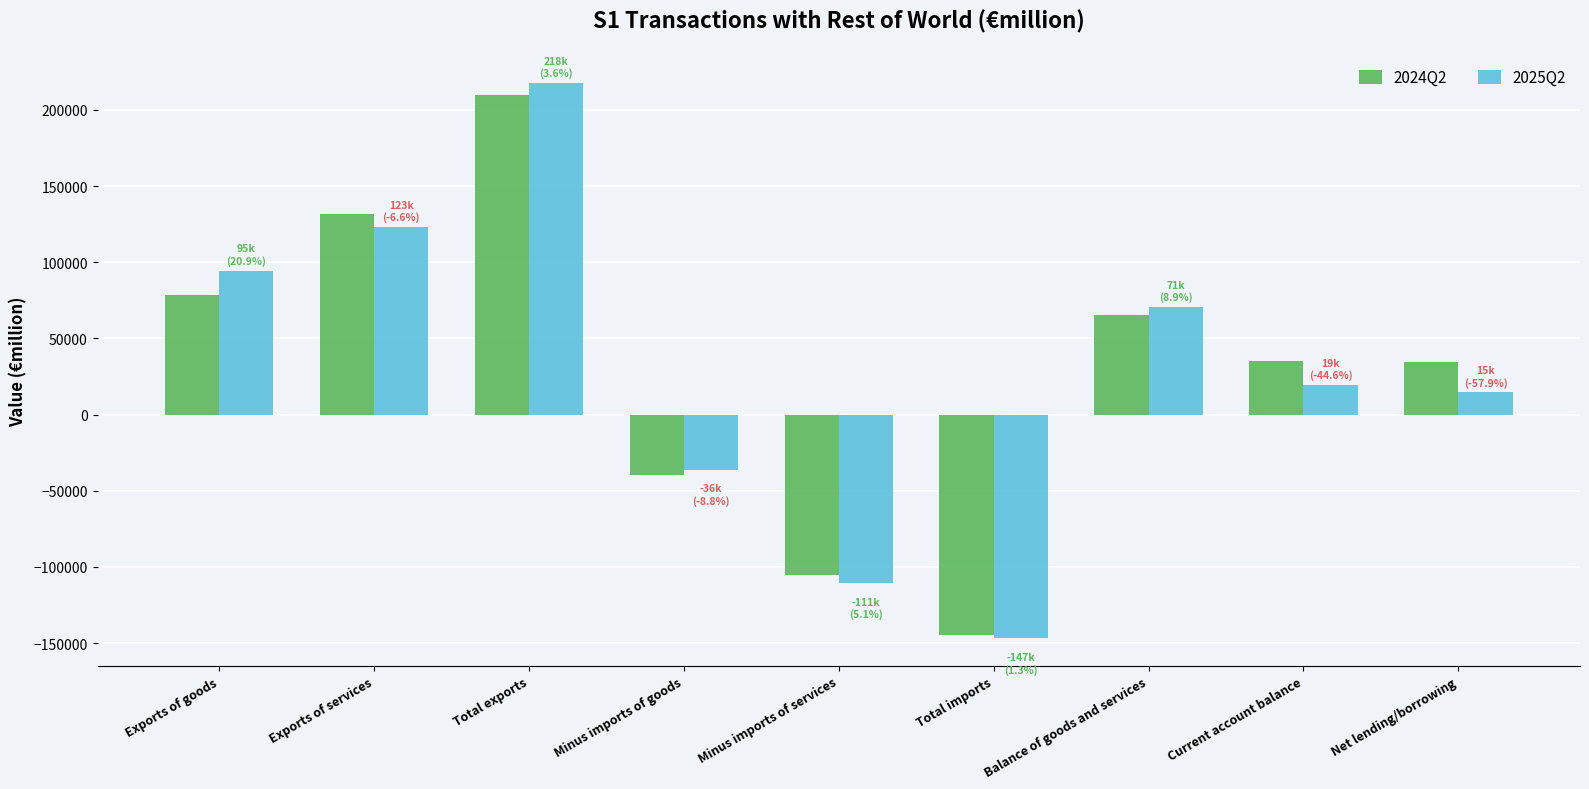

Between Minus imports of services and Current account balance, which series saw the biggest shift?

2024Q2